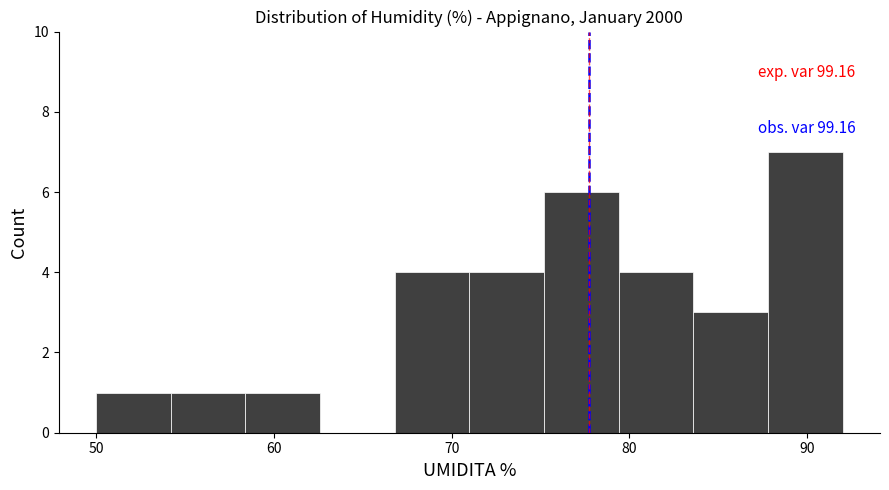

Which range on the x-axis has the tallest bar?

87.8 to 92.0